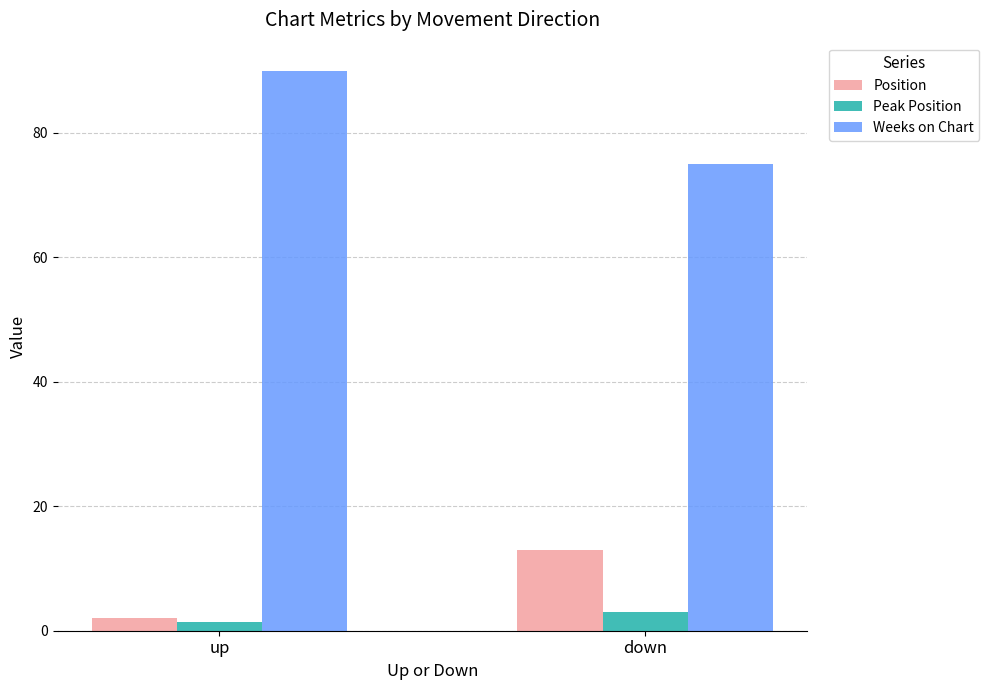

The value of Position at down is 22.7. True or false?

False